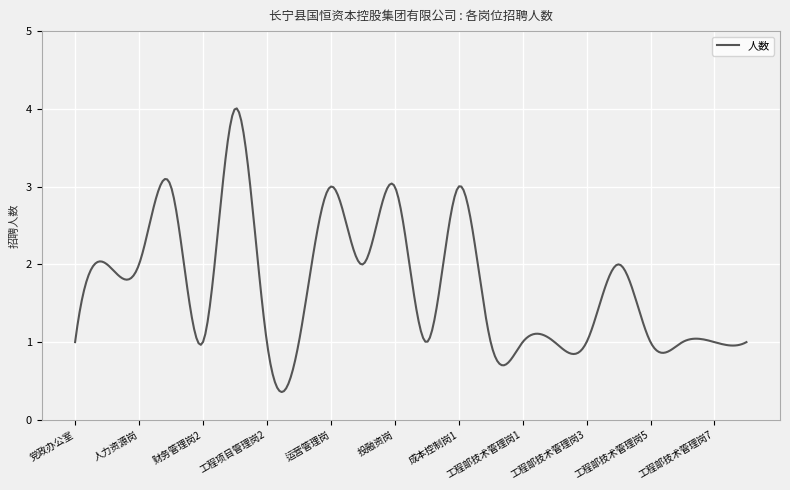

What is the difference between the maximum and minimum values?

3.6